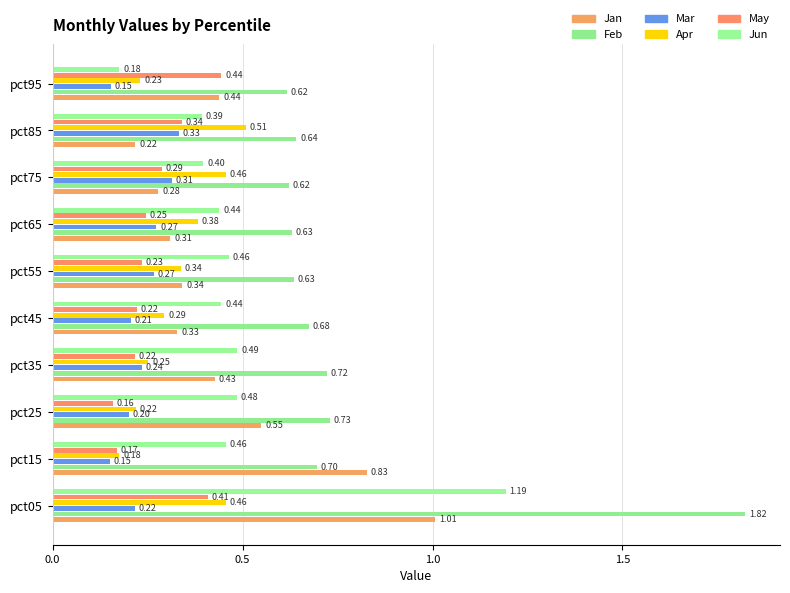

What is the value of the Jan bar at the 4th from the left?

0.4